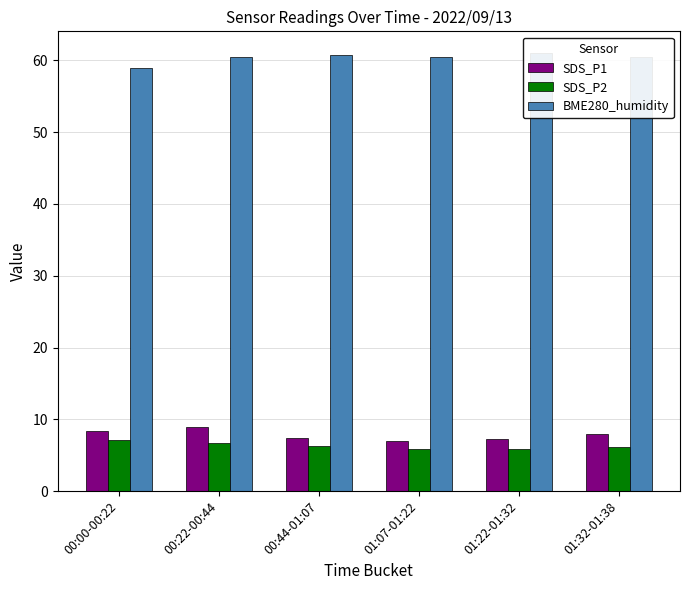

Reading left to right, list all the values displayed in this chart.

SDS_P1: 00:00-00:22=8.3	00:22-00:44=8.9	00:44-01:07=7.4	01:07-01:22=7.0	01:22-01:32=7.3	01:32-01:38=7.9
SDS_P2: 00:00-00:22=7.2	00:22-00:44=6.8	00:44-01:07=6.2	01:07-01:22=5.9	01:22-01:32=5.8	01:32-01:38=6.1
BME280_humidity: 00:00-00:22=59.0	00:22-00:44=60.5	00:44-01:07=60.8	01:07-01:22=60.5	01:22-01:32=61.0	01:32-01:38=60.5